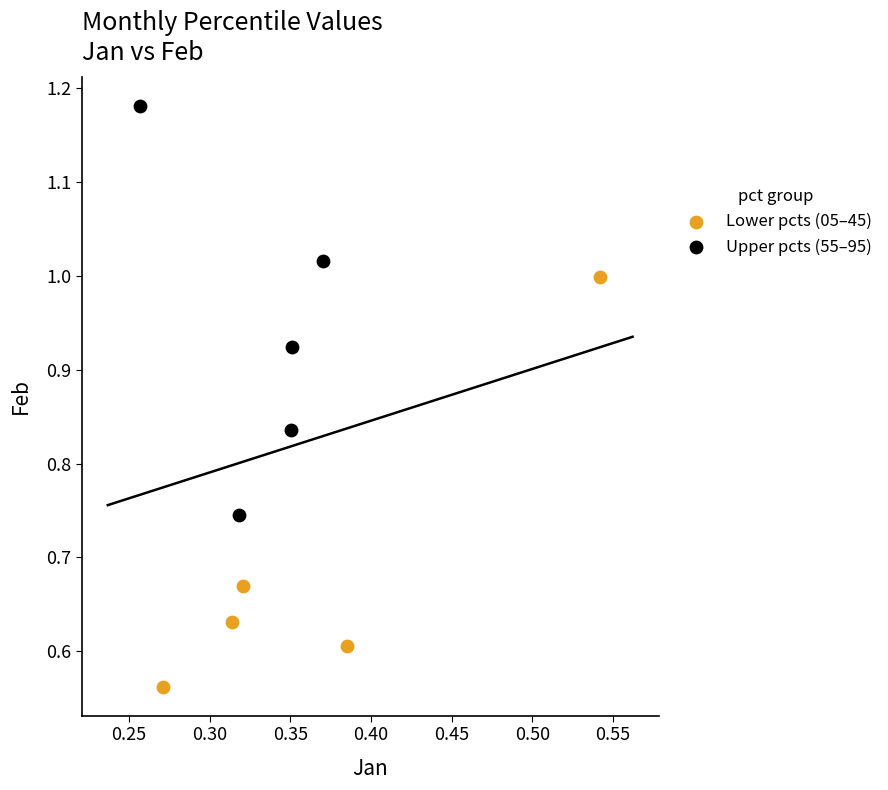

Which series reaches the maximum Y coordinate?

Upper pcts (55–95)